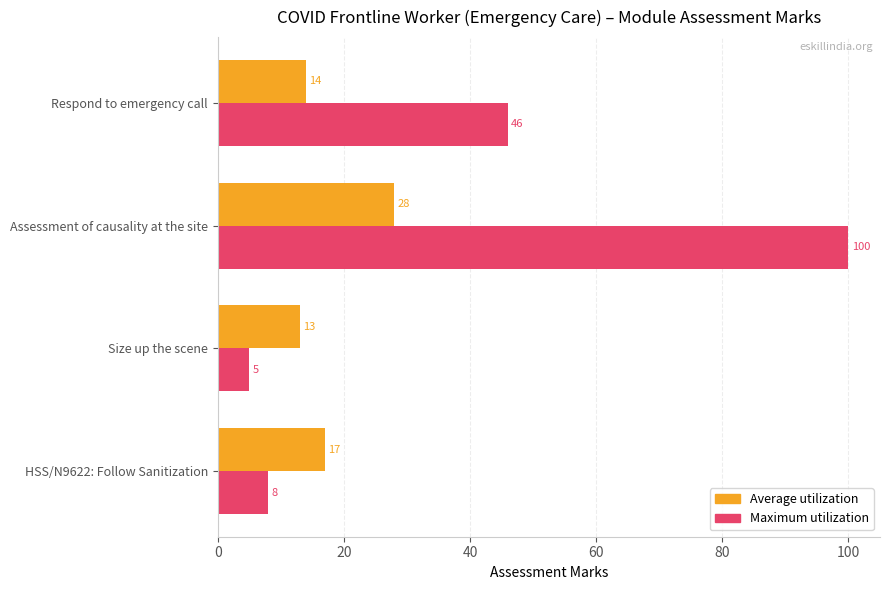

The Maximum utilization series shows 46 at Respond to emergency call. True or false?

True